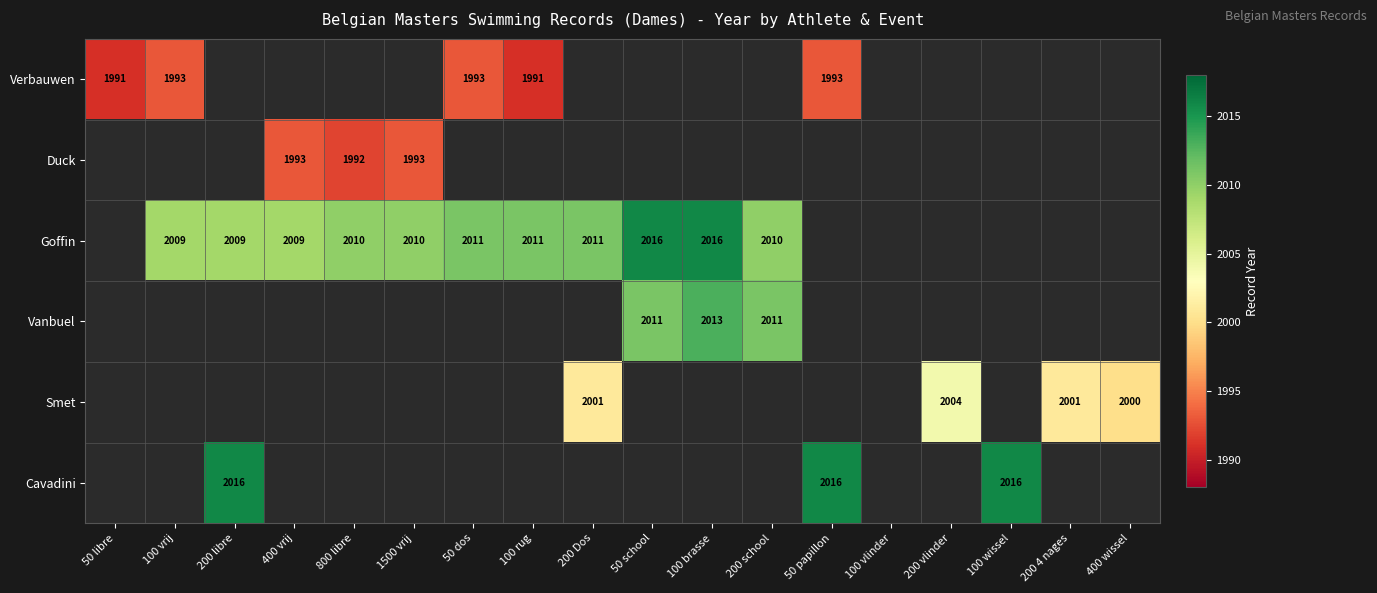

List the series in order of their overall mean, lowest first.

Verbauwen, Duck, Goffin, Vanbuel, Smet, Cavadini